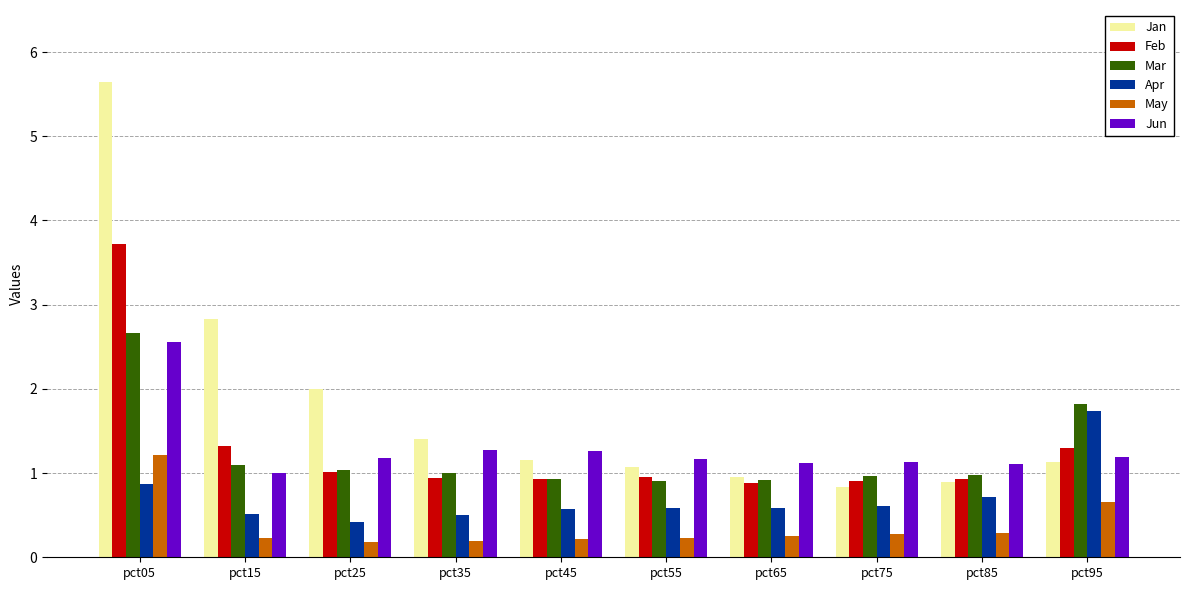

What is the greatest value displayed?

5.6